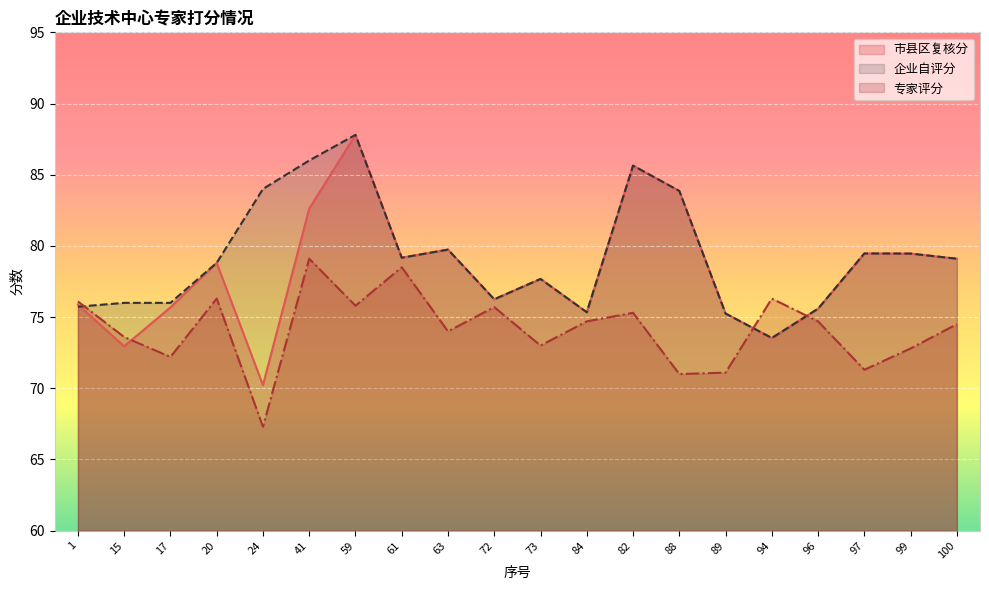

List the labels in order of 市县区复核分 value, smallest first.

24, 15, 94, 89, 84, 96, 17, 1, 72, 73, 20, 100, 61, 99, 97, 63, 41, 88, 82, 59